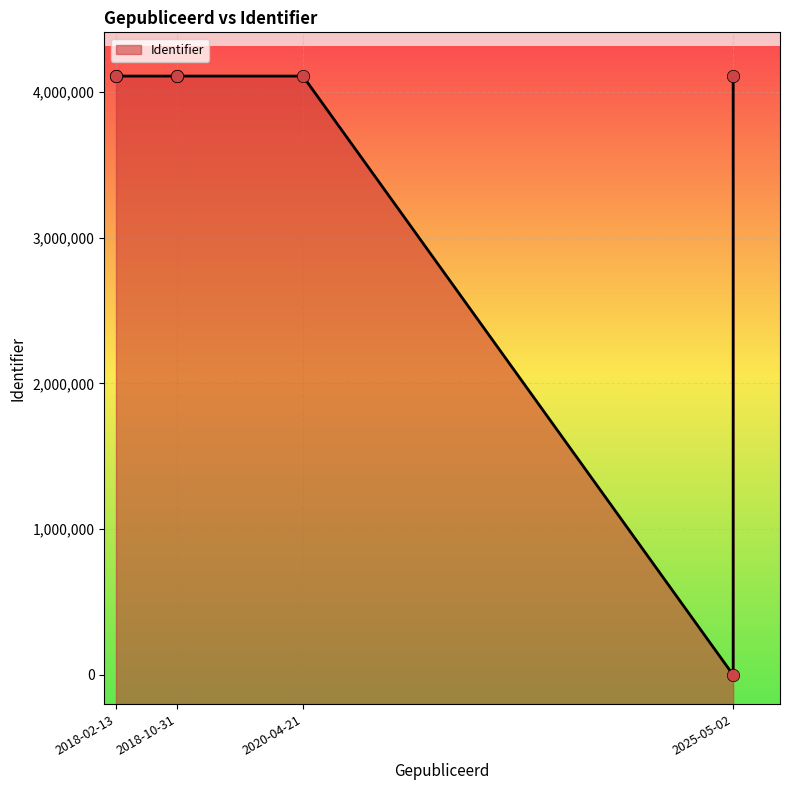

What is the ratio of the value at 2018-10-31 to the value at 2018-10-31?

1.0